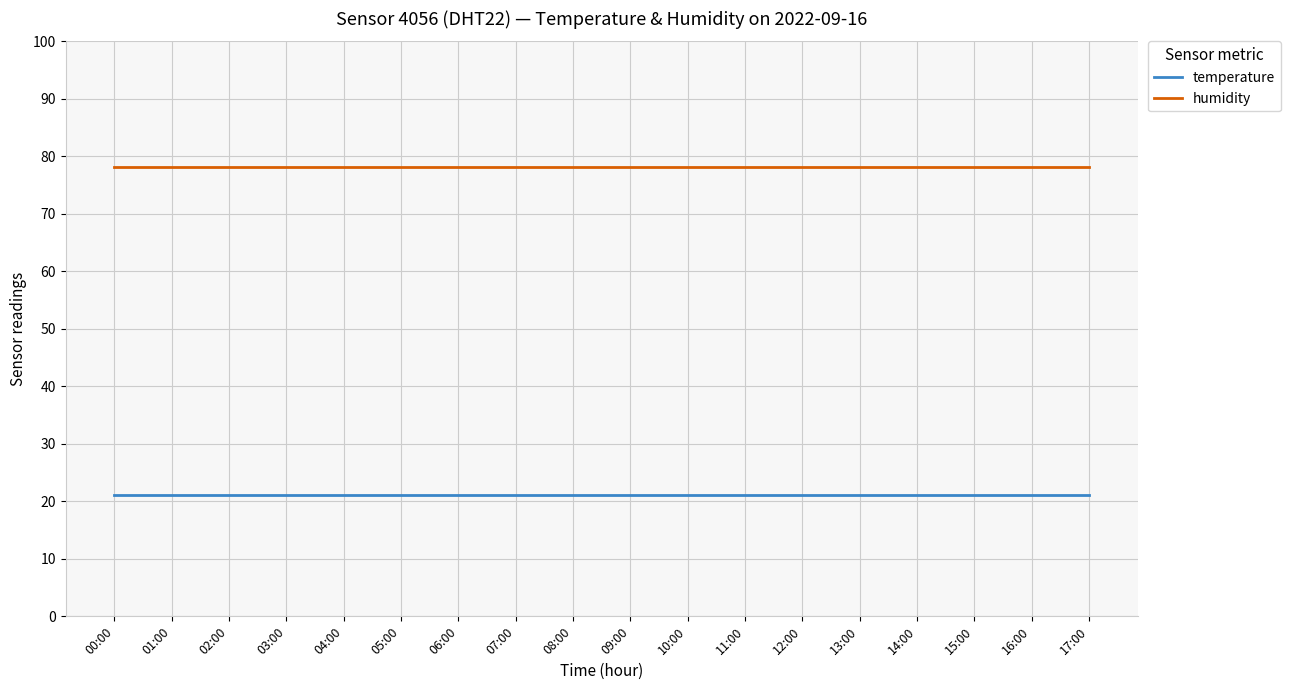

What are all the series names shown in the legend?

temperature, humidity